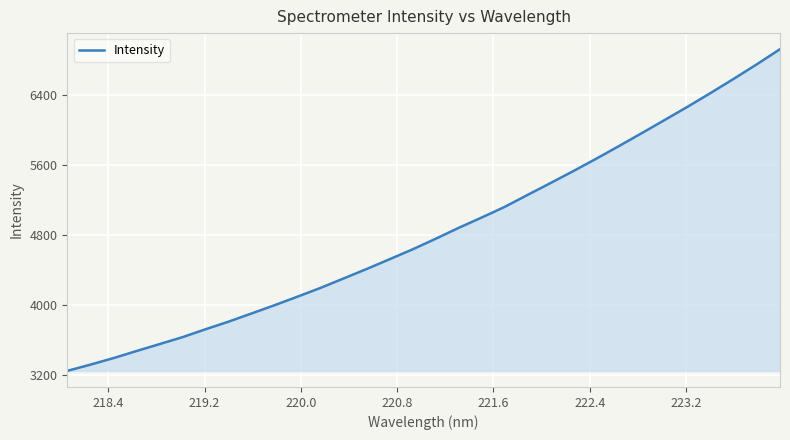

What is the smallest value displayed?

3251.6